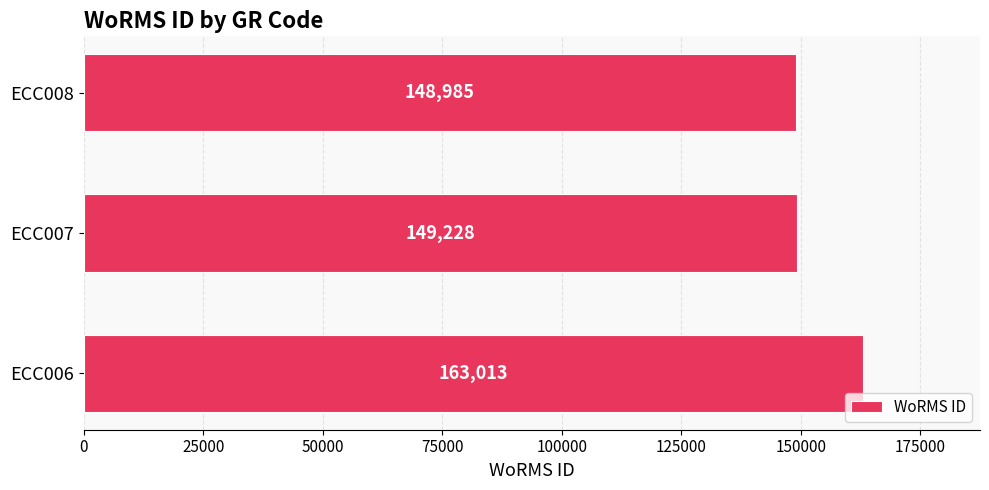

Does the chart contain any negative values?

No